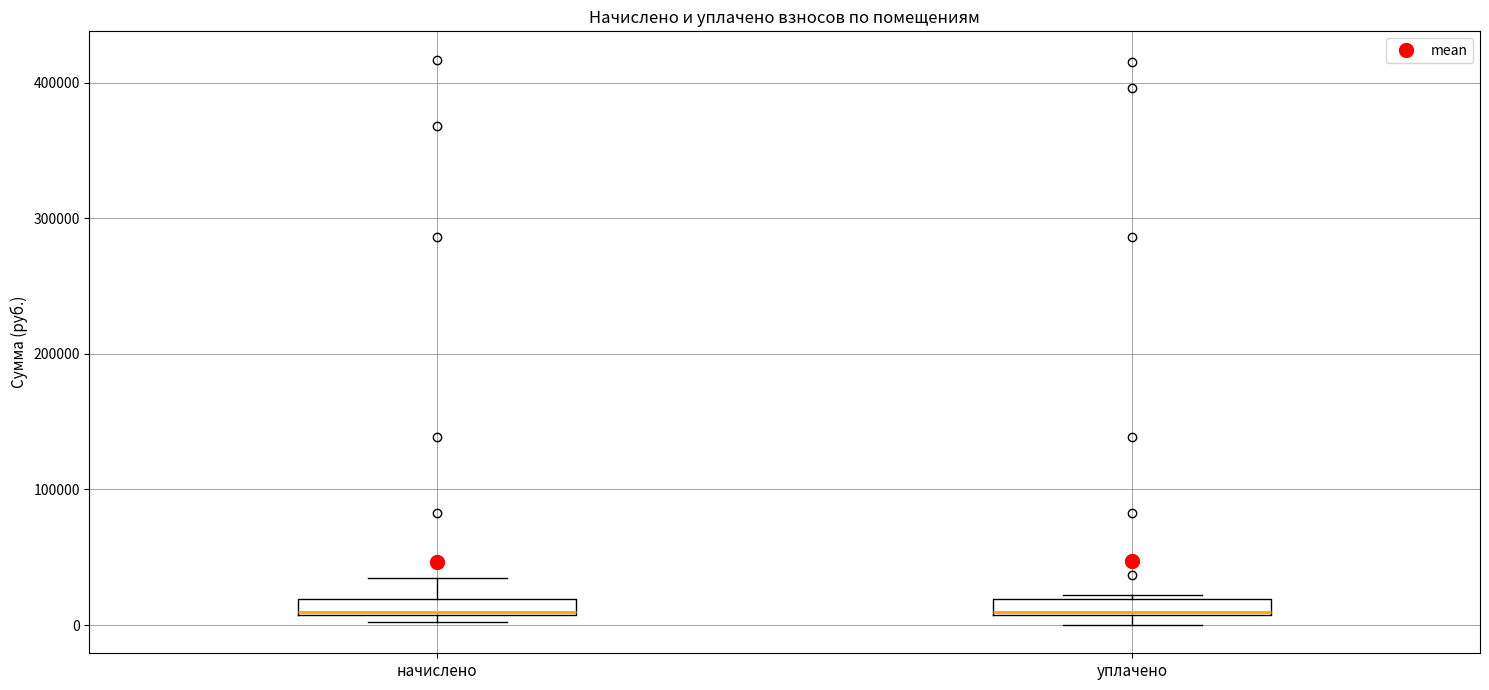

Where is the lower edge of the box for уплачено on the y-axis? The values are not printed on the chart, so give them approximately, as read against the axis.

10000